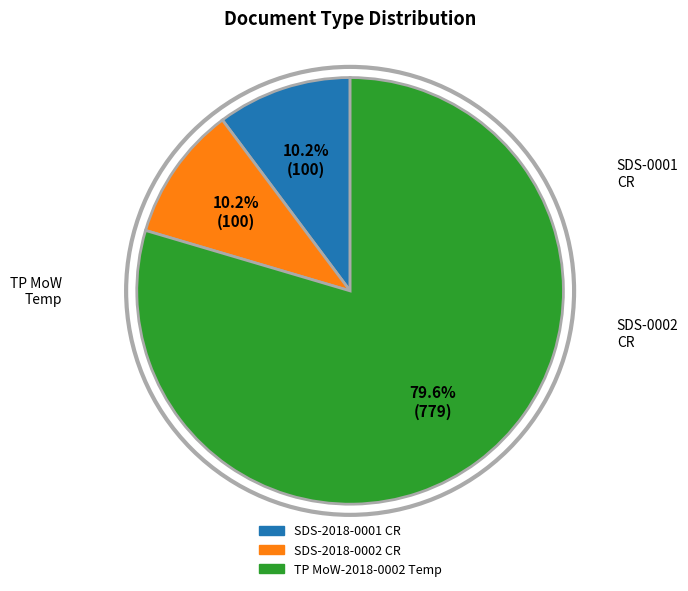

Which slice is the largest?

TP MoW-2018-0002 Temp